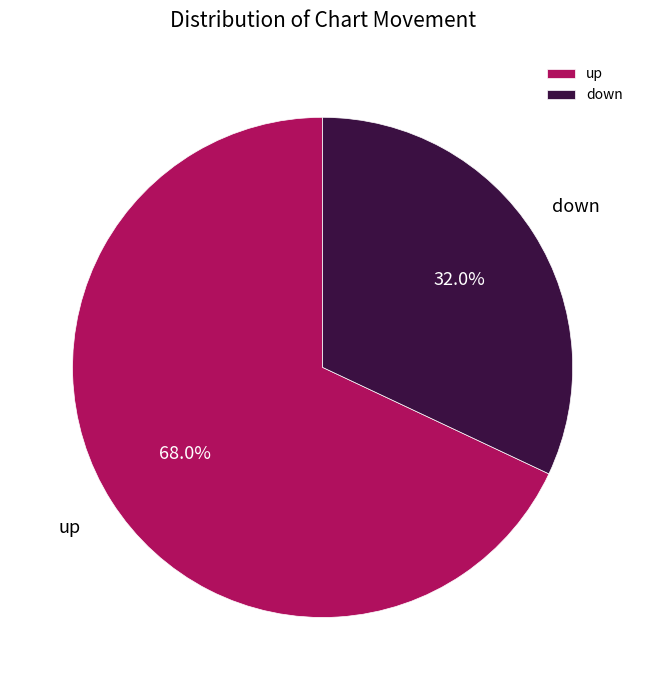

Which category has the smallest portion of the pie?

down